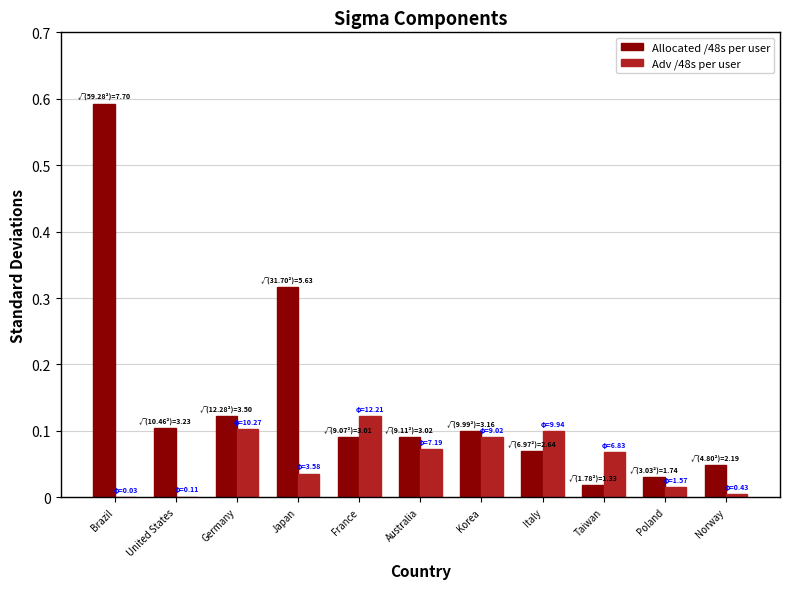

What are all the series names shown in the legend?

Allocated /48s per user, Adv /48s per user